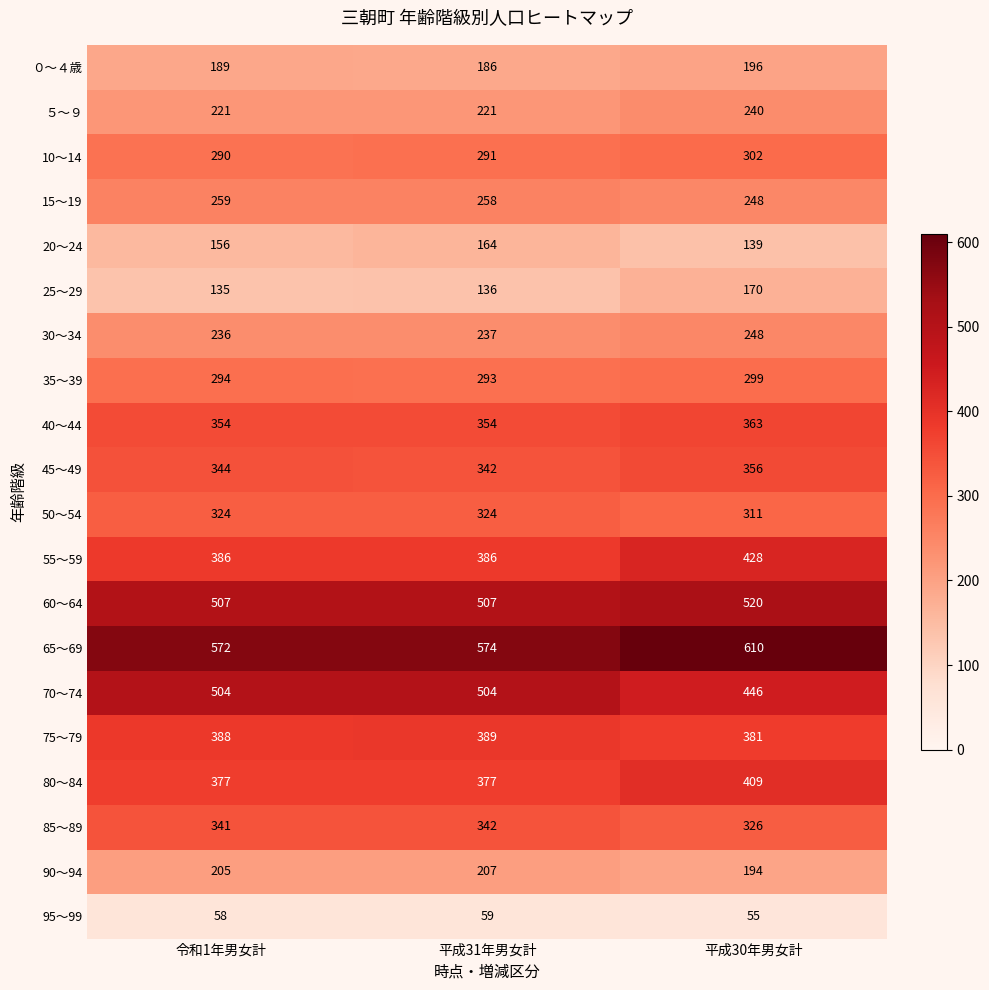

At which category is the sum across all series the highest?

平成30年男女計